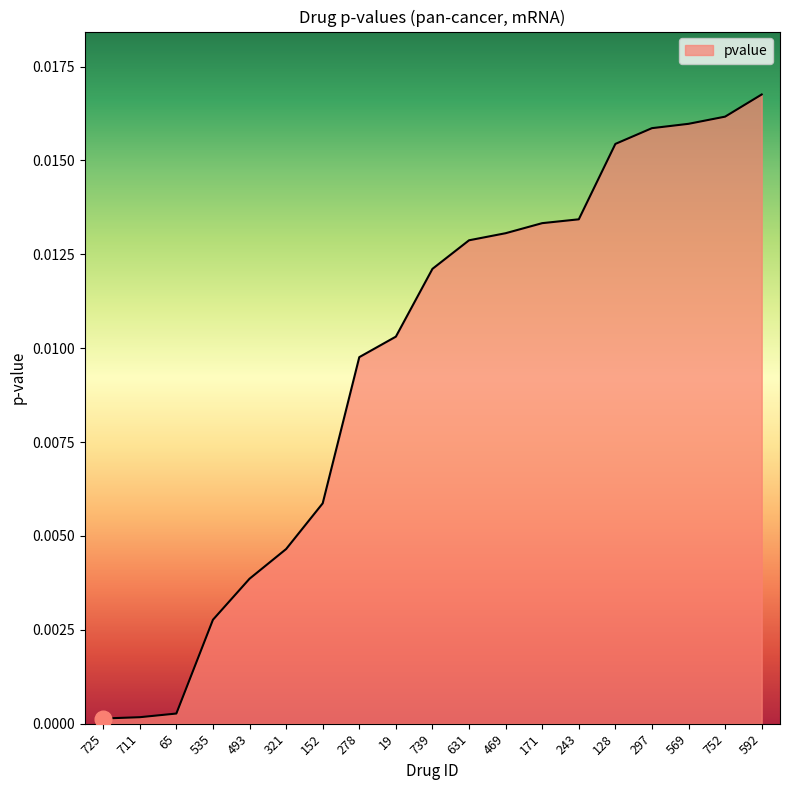

The chart shows a value of 0.0 at 535. True or false?

True